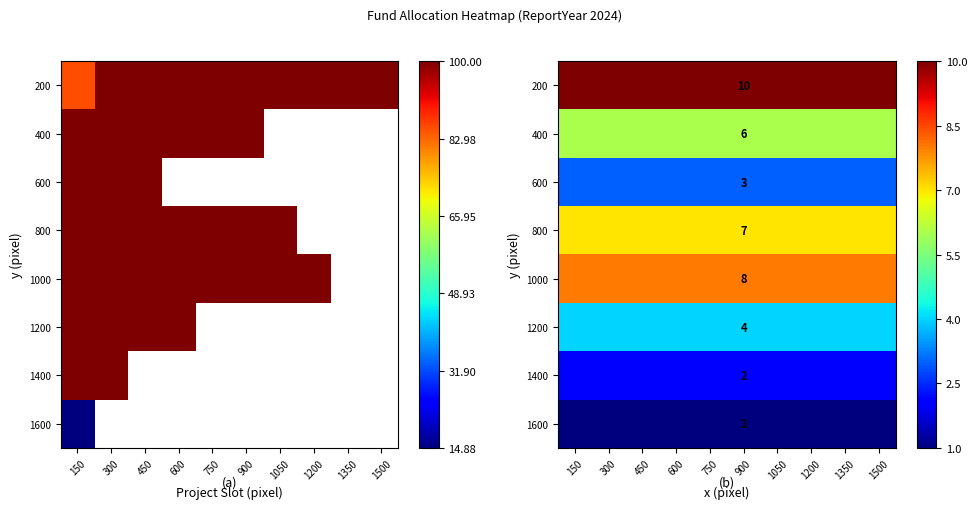

At which category is the sum across all series the highest?

150